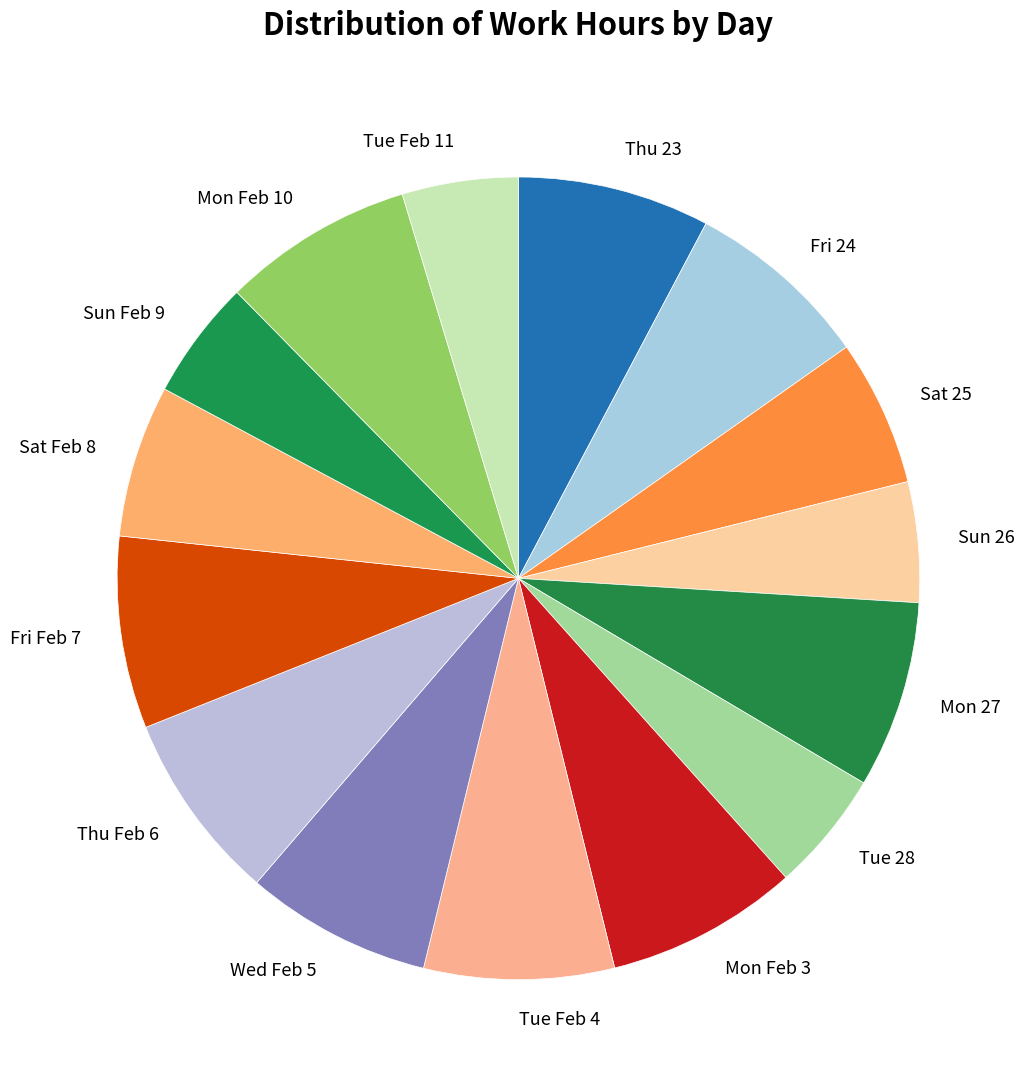

Combined, do Tue Feb 11 and Mon Feb 3 account for over 50%?

No